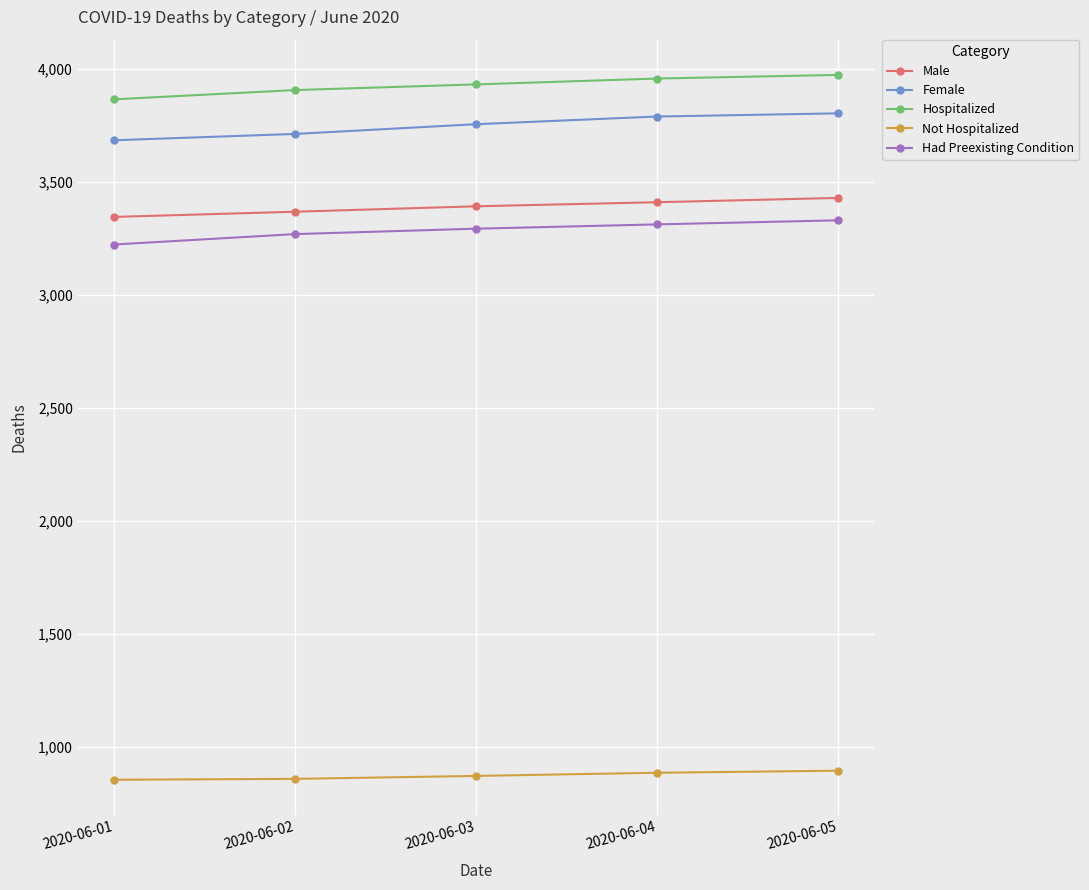

What is the total value across all series at 2020-06-03?

15244